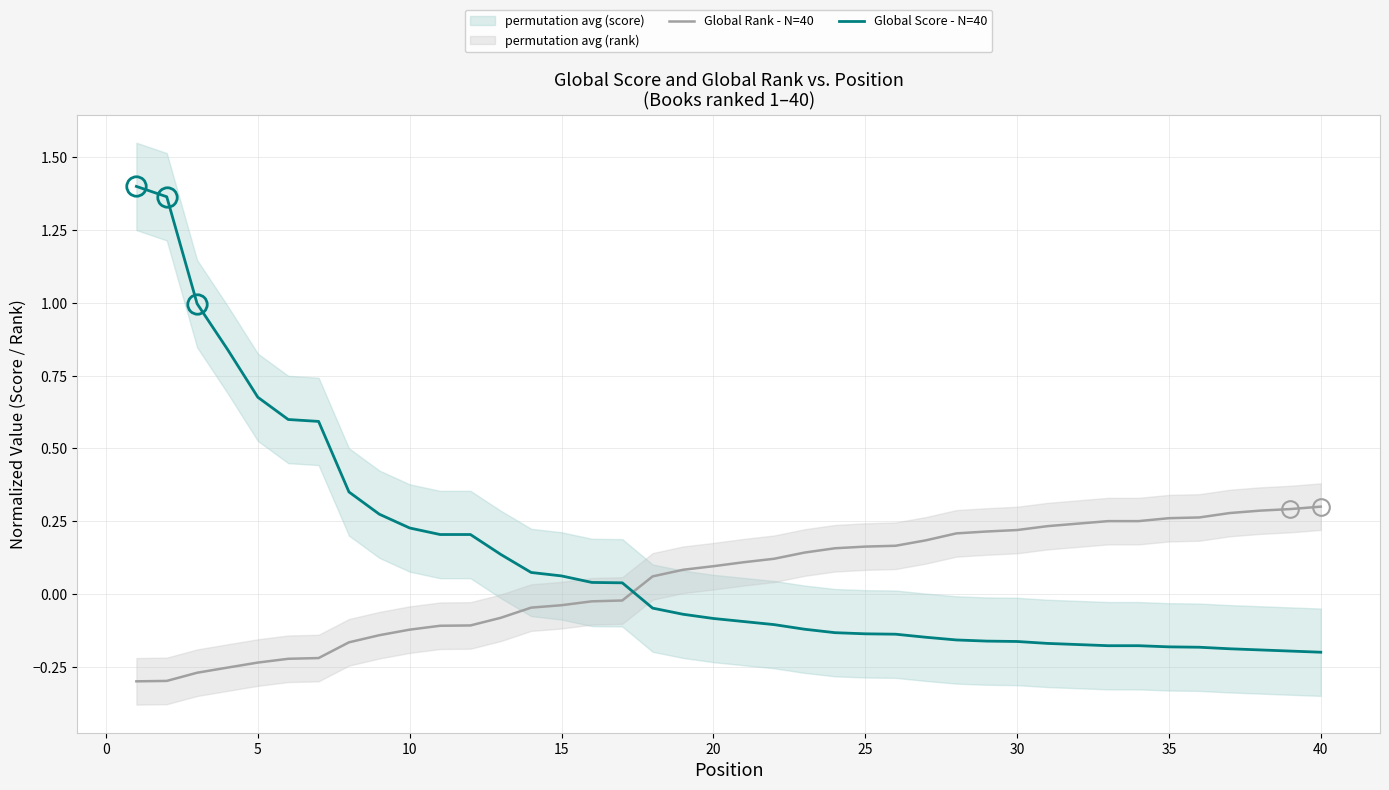

How many intersections are there between Global Score - N=40 and Global Rank - N=40?

1